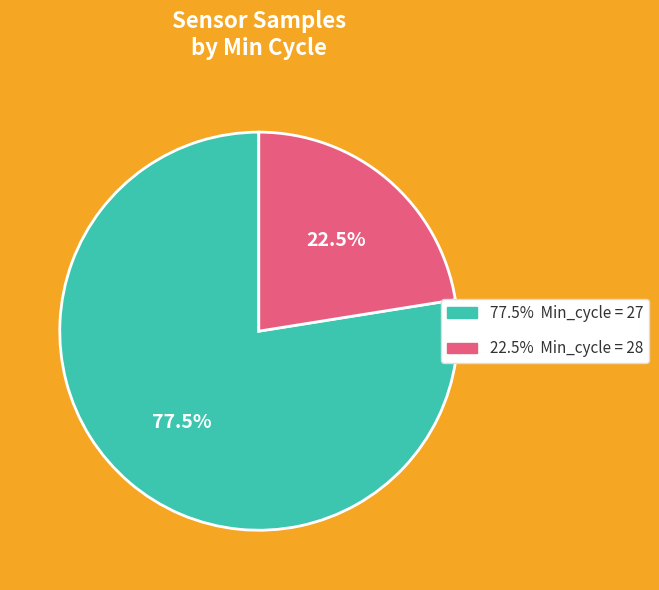

Is there a majority slice in this chart?

Yes